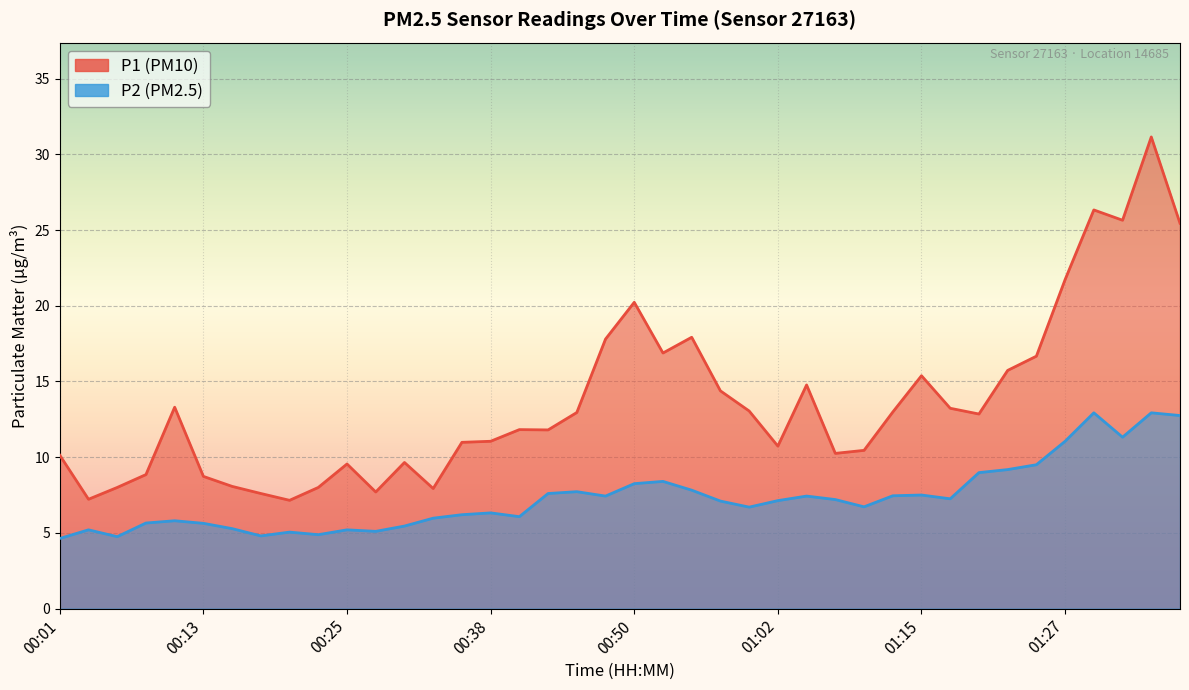

Which series has the largest total across all categories?

P1